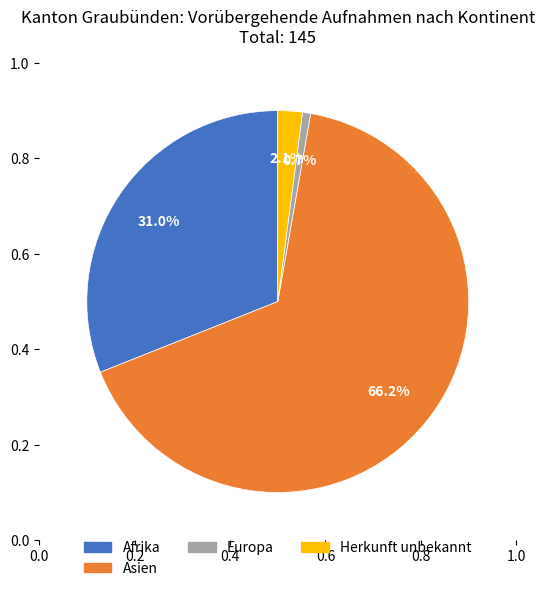

Is the sum of Asien and Afrika greater than half?

Yes